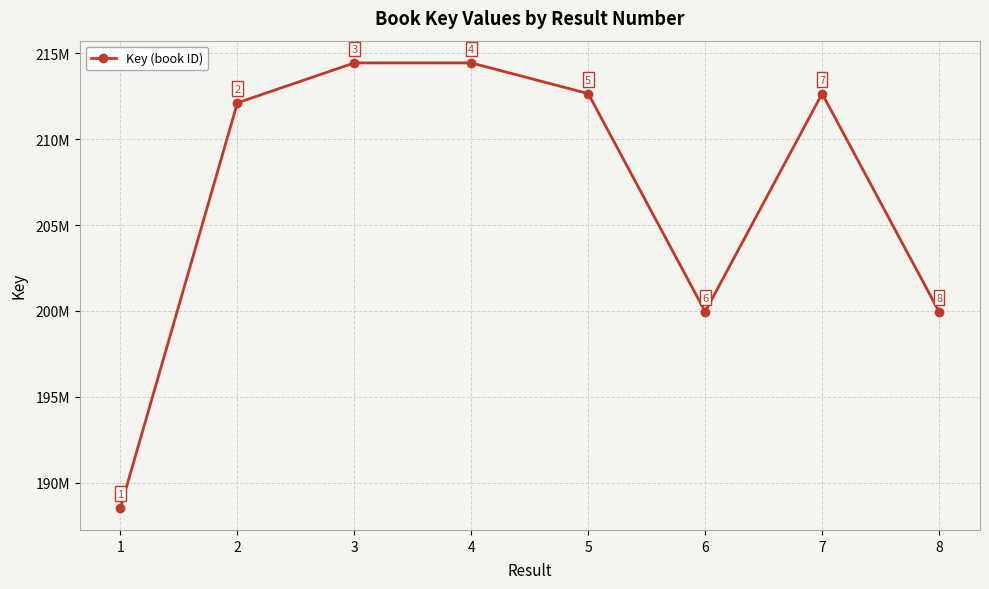

How many series are shown in this chart?

1